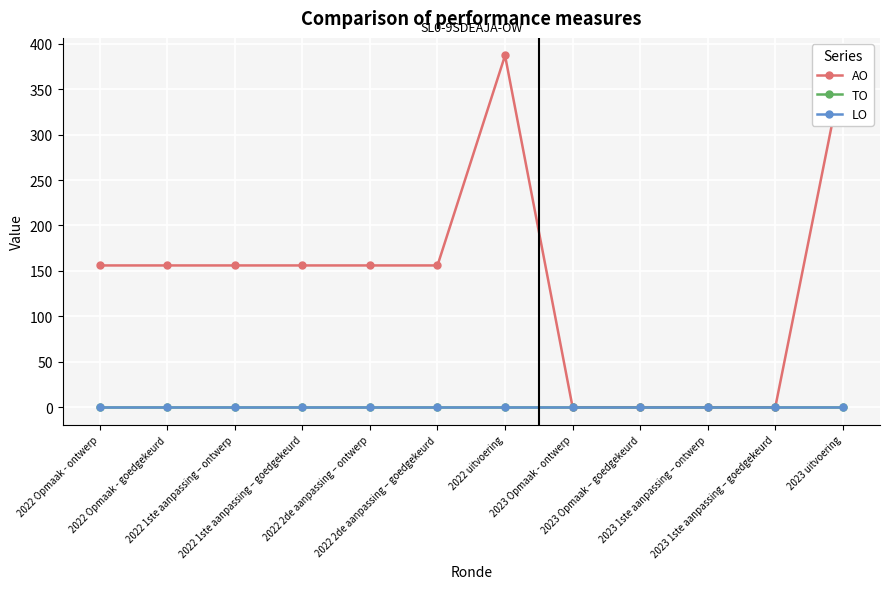

What is the spread (max minus min) of values at 2022 1ste aanpassing – goedgekeurd?

156